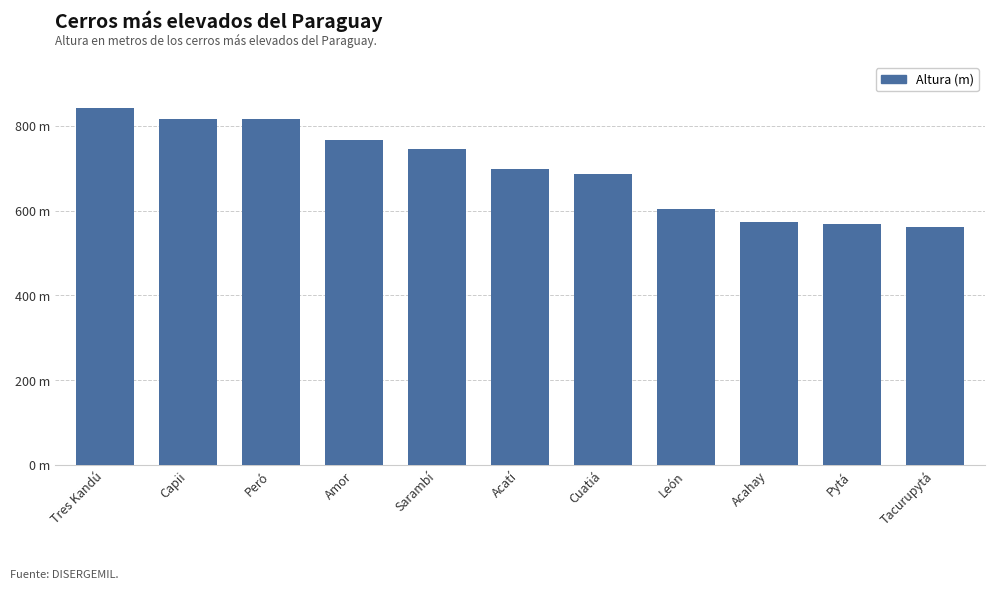

Are the bars horizontal?

No